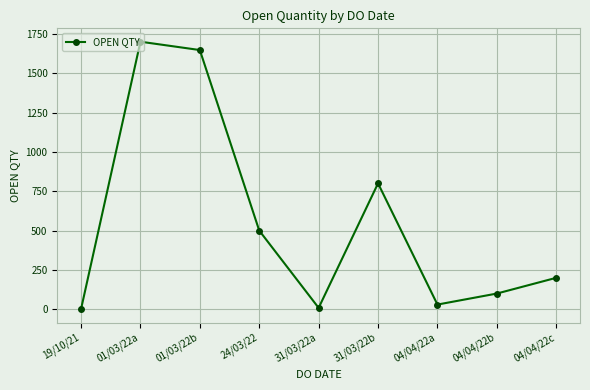

Is it true that the value at 04/04/22b is 100?

True